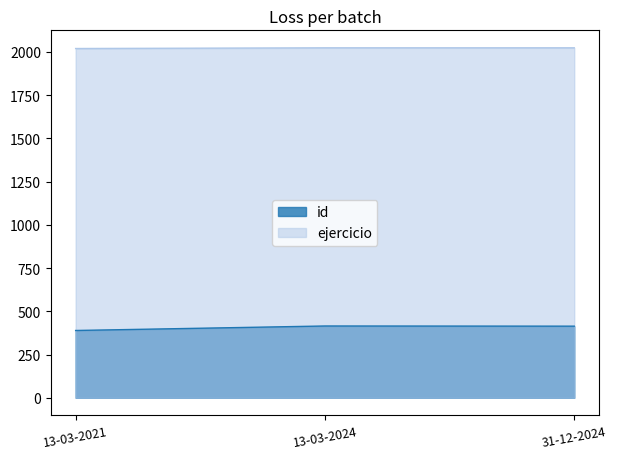

Rank the categories by id value from highest to lowest.

13-03-2024, 31-12-2024, 13-03-2021